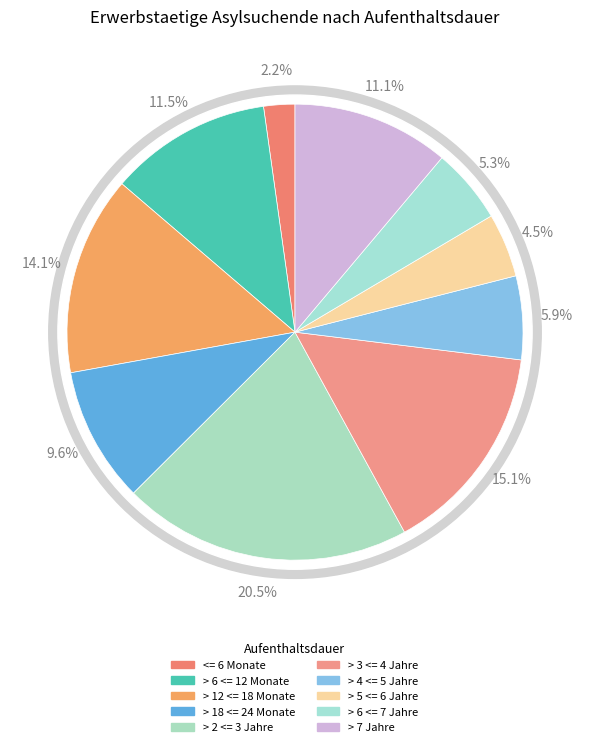

To the nearest percent, what is the difference between the largest and smallest slice percentages?

18%